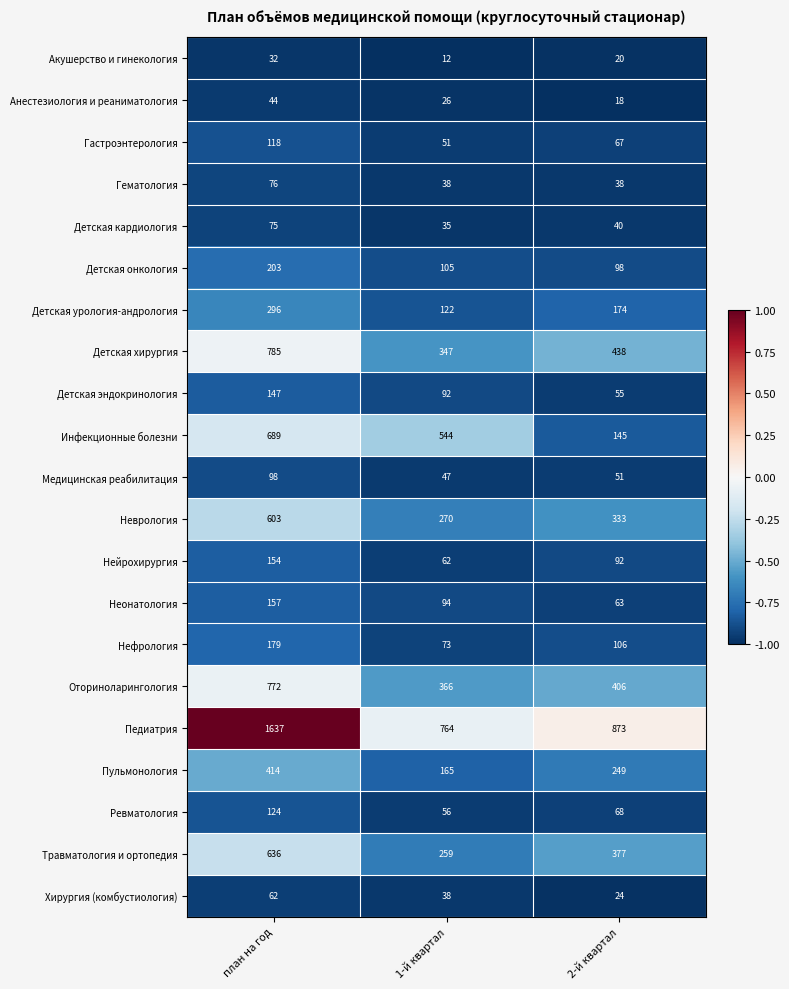

What is the total value across all series at 1-й квартал?

3566